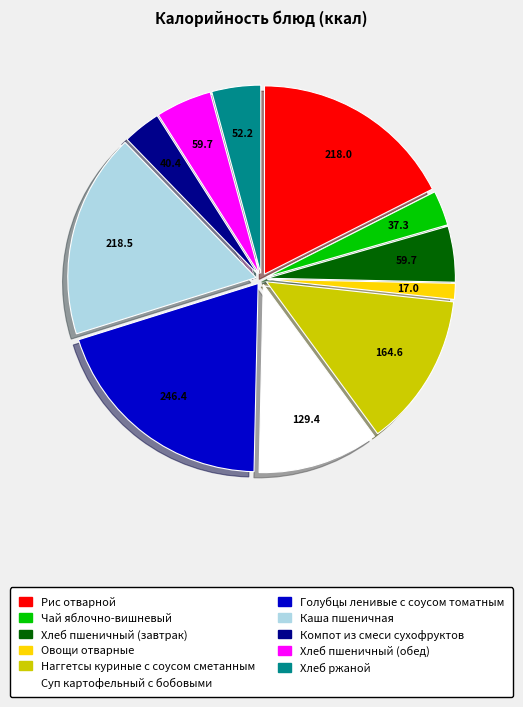

Which slice is the smallest?

Овощи отварные